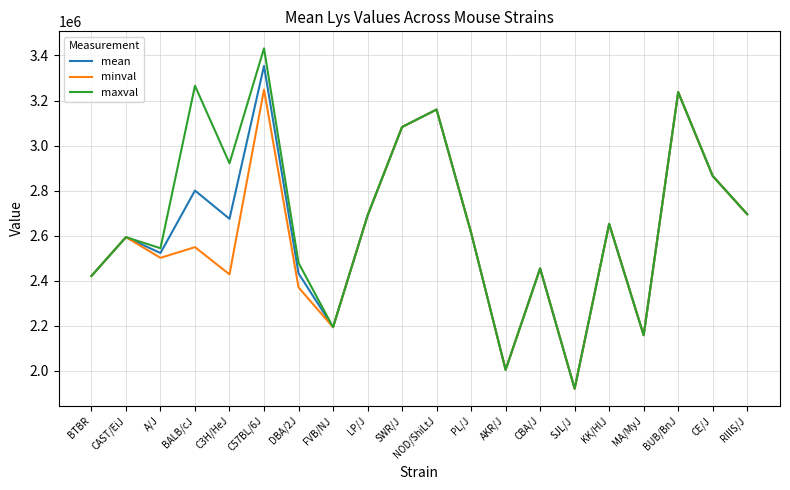

What is the maximum value for minval?

3248279